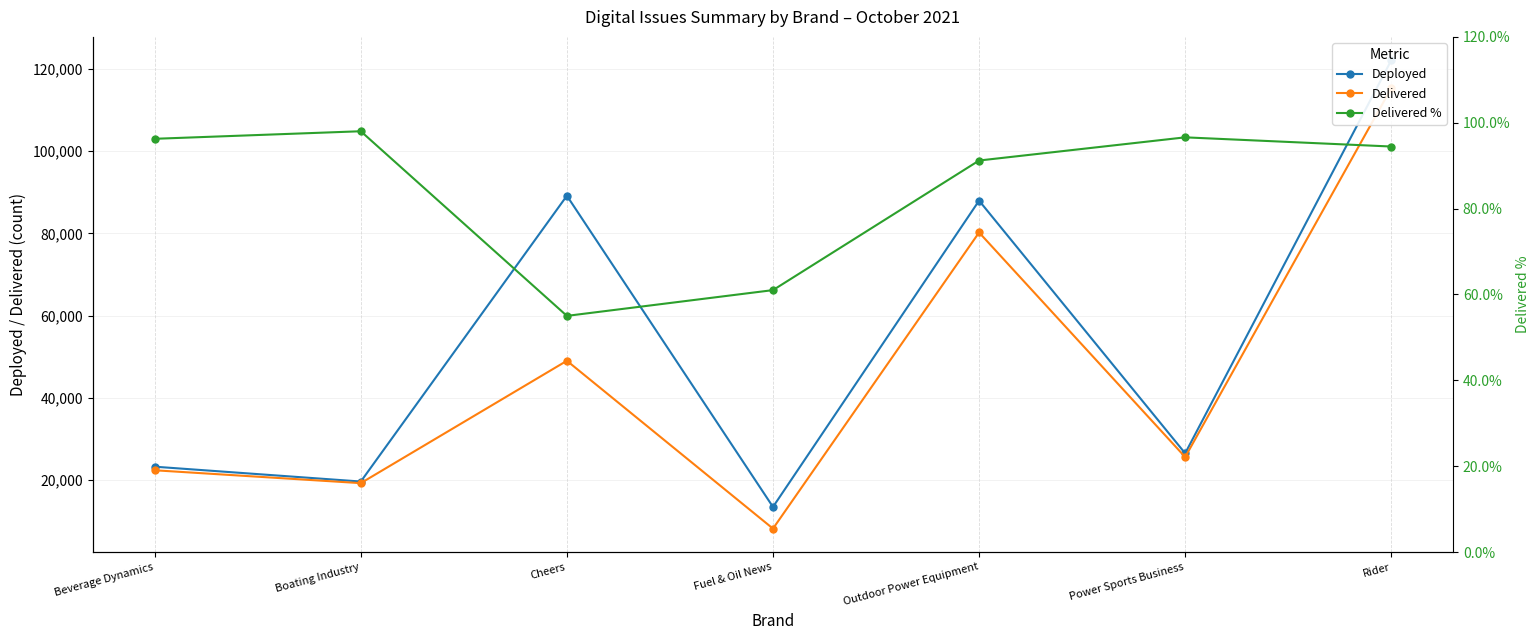

What is the label of the 1st point from the left?

Beverage Dynamics